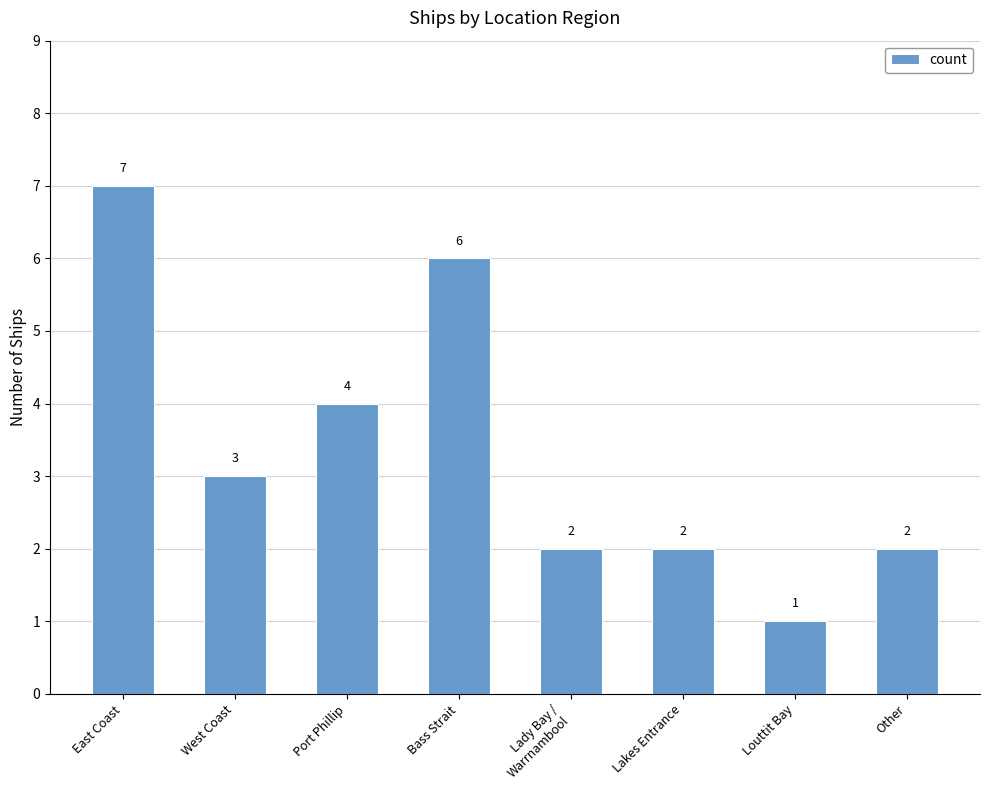

How many bars are there in total?

8